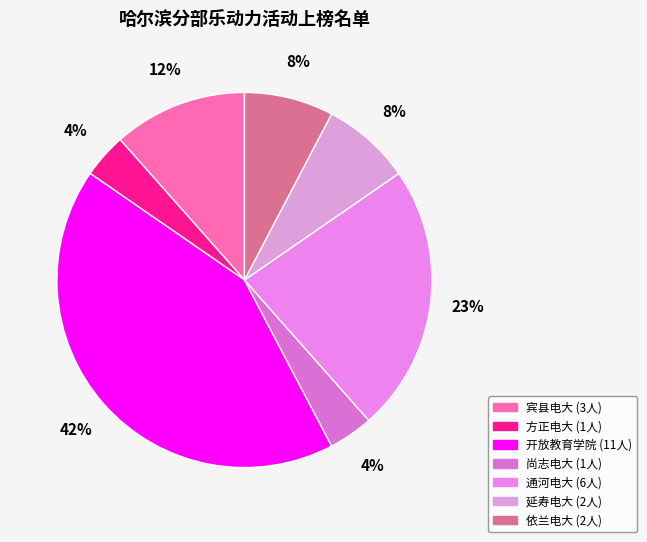

Is there any slice that represents more than half of the pie?

No